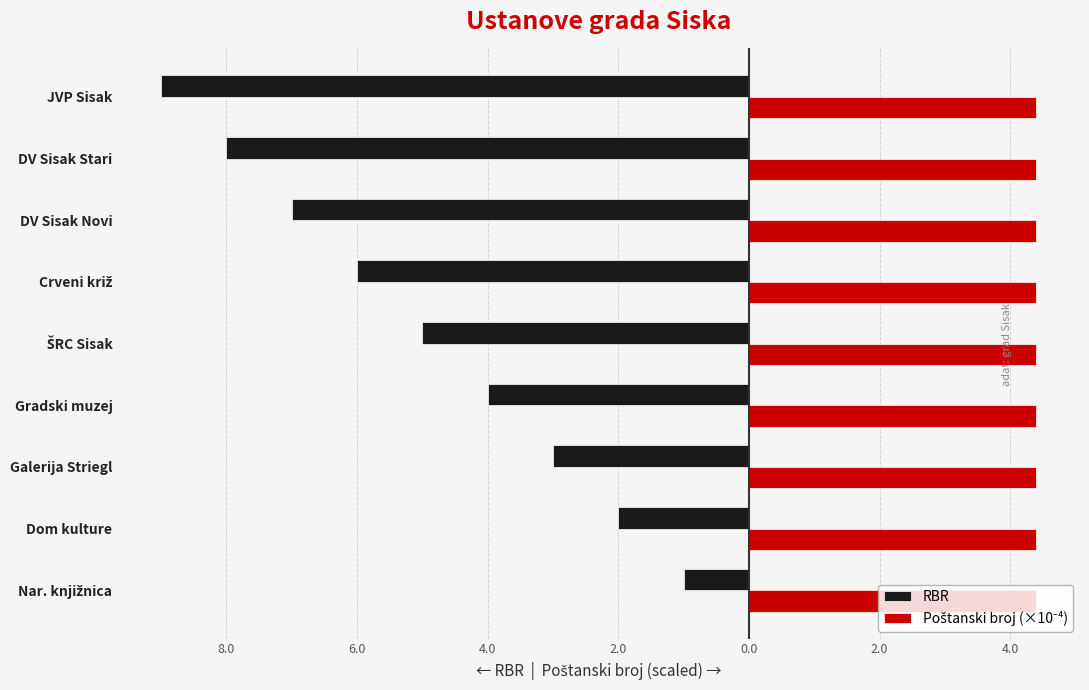

List the series in order of their overall mean, lowest first.

RBR, Poštanski broj (×10⁻⁴)